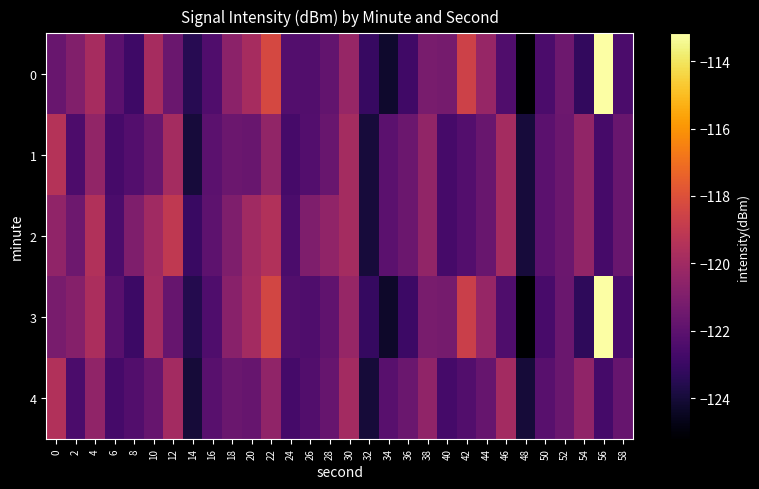

Between 44 and 54, which series saw the biggest shift?

3